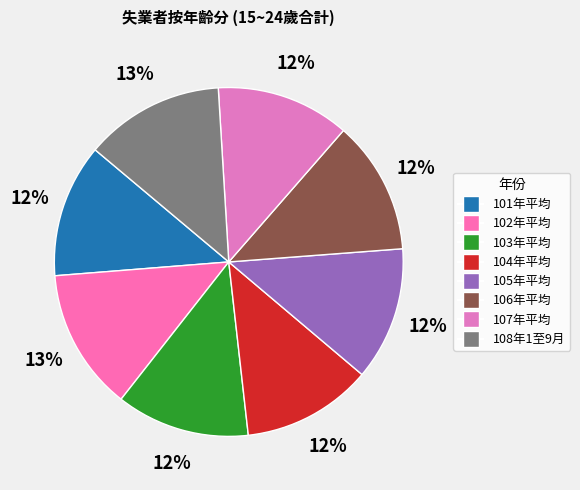

Does 104年平均 represent more than half of the total?

No